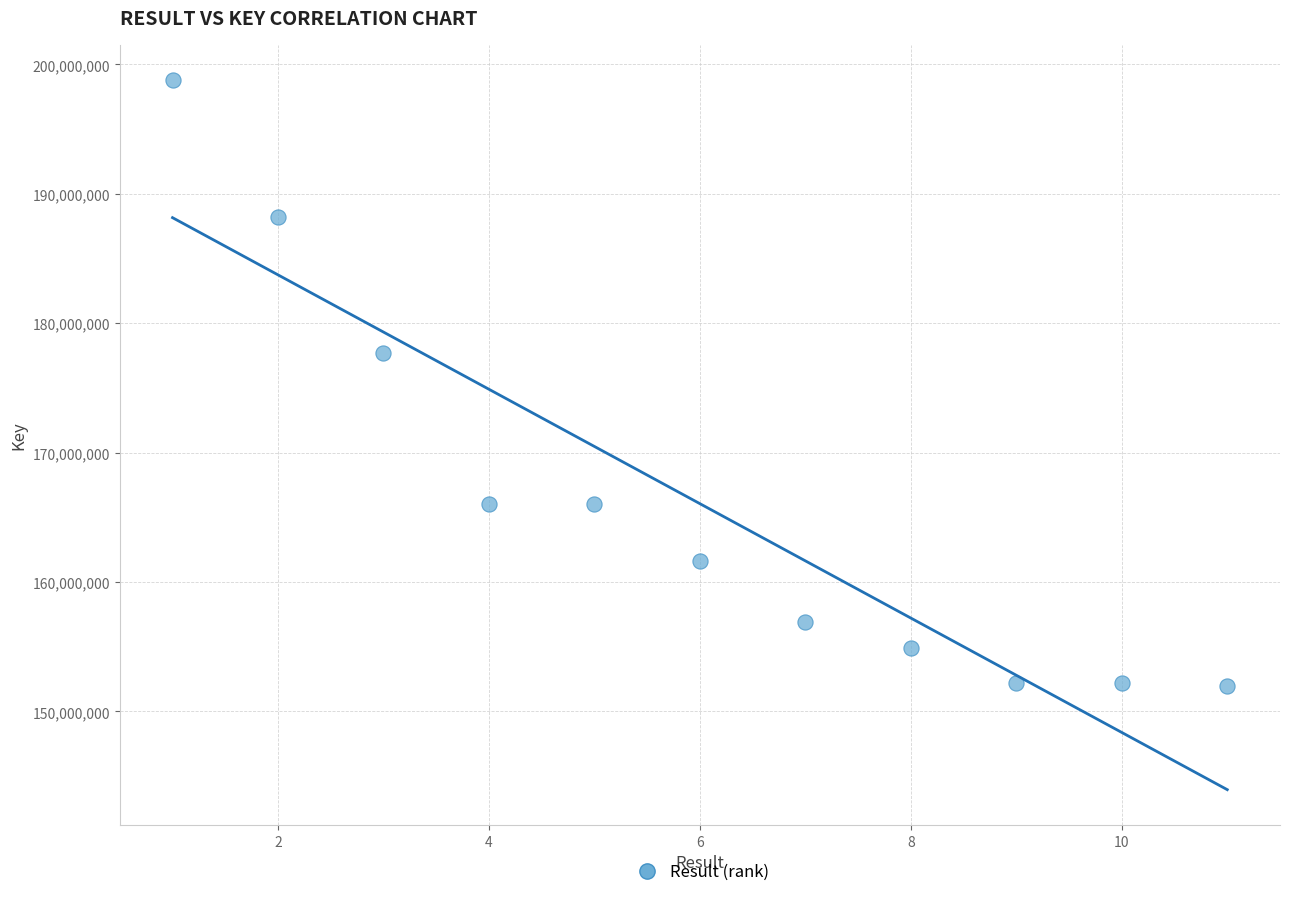

What Y value in the scatter plot is closest to 175350871?

177715796